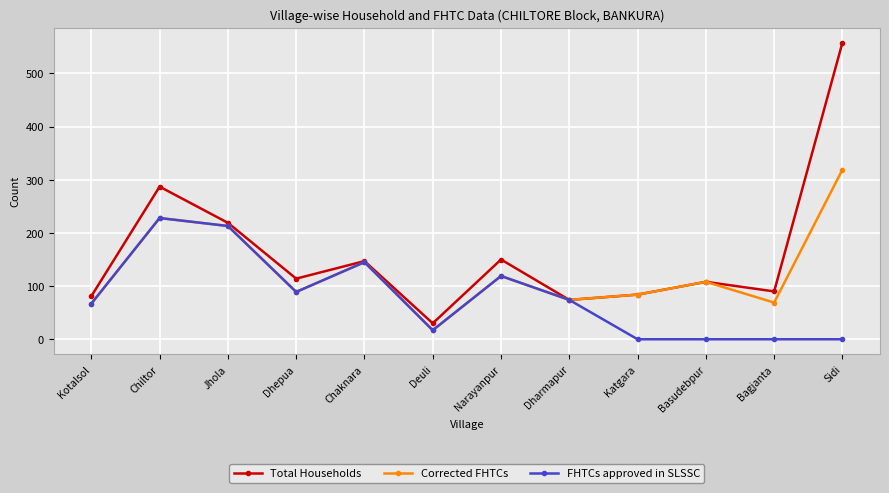

True or false: Corrected FHTCs has a value of 145 at Chaknara.

True